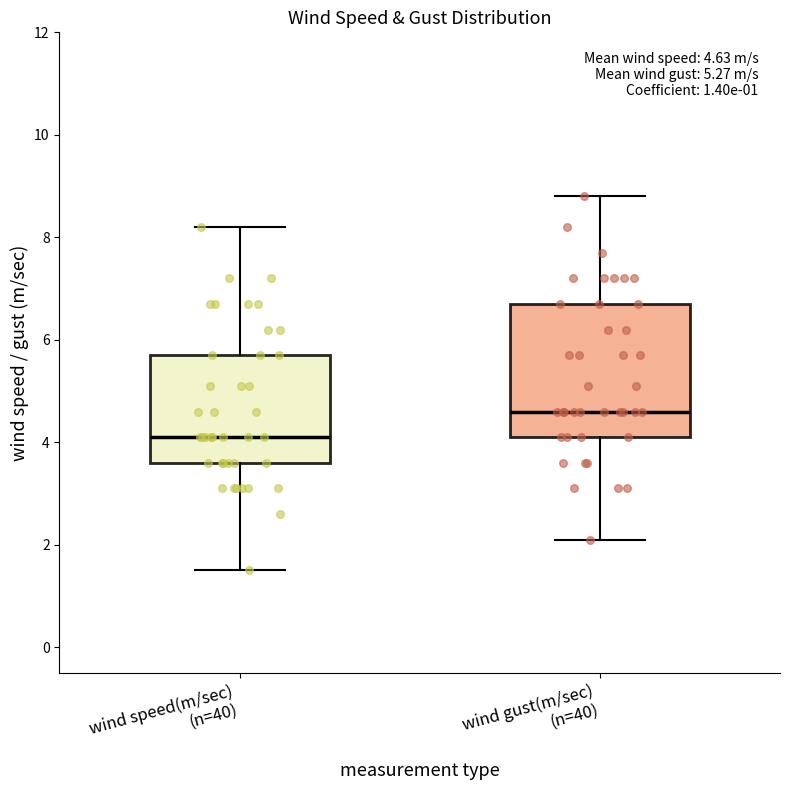

Which box has the lowest median line?

wind speed(m/sec) (n=40)